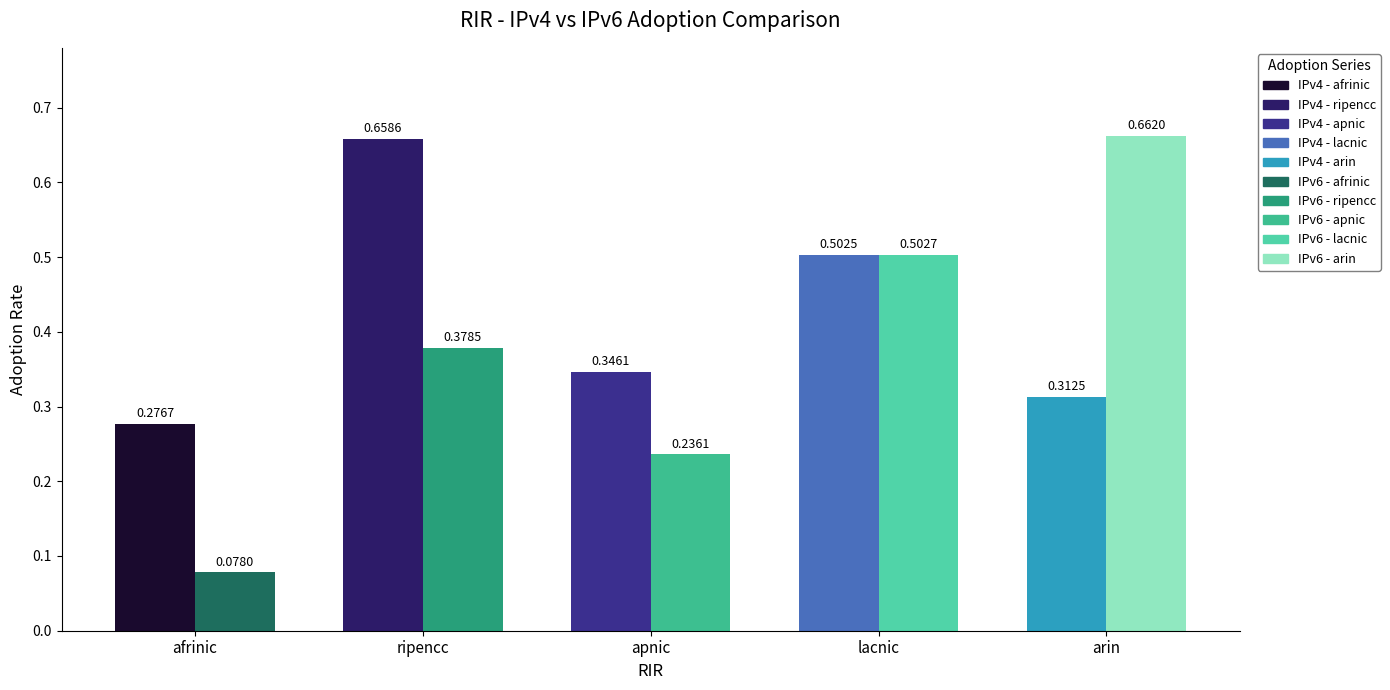

The IPv6 adoption series shows 0.4 at ripencc. True or false?

True